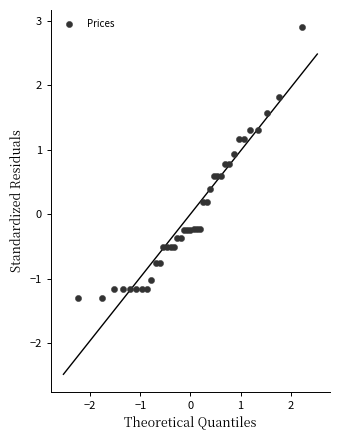

What is the range of X values (max minus min)?

4.5